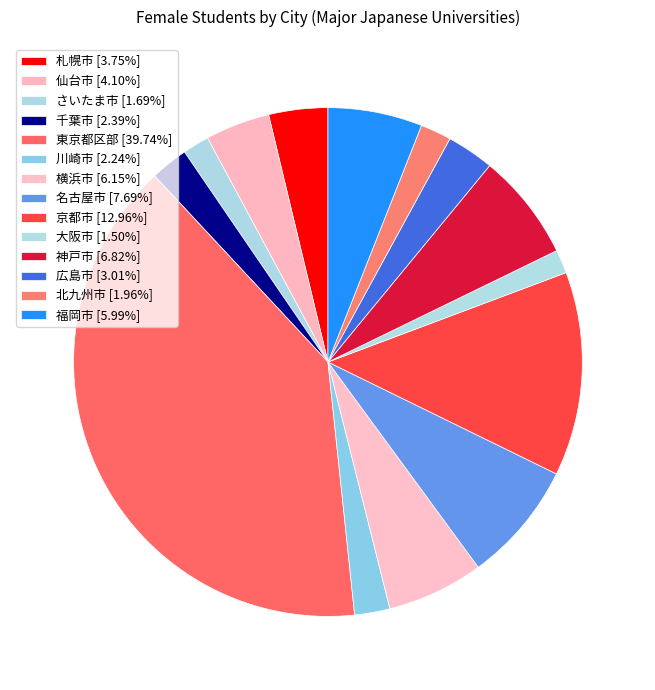

What portion of the pie excludes 京都市?

87.0%